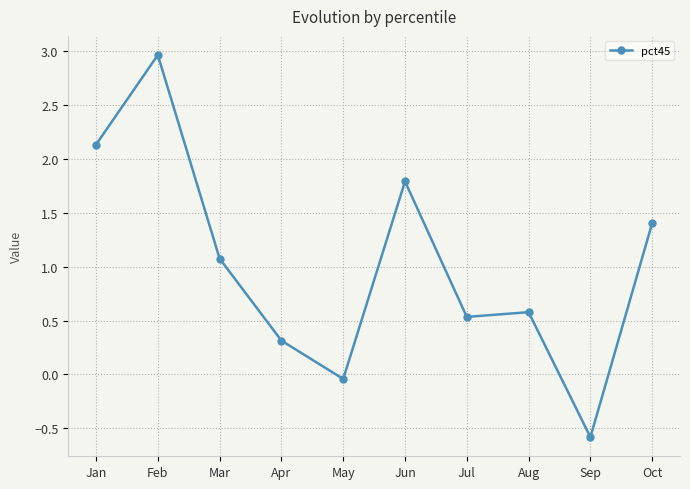

What is the difference between the values at May and Apr?

0.4